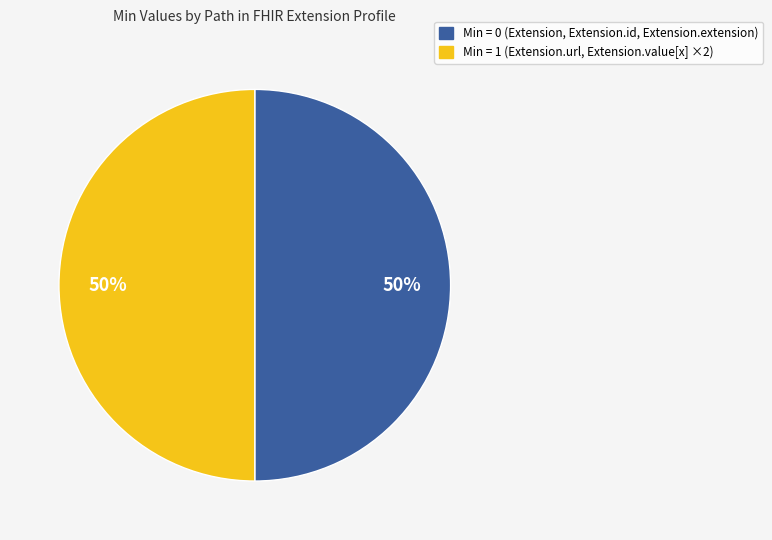

To the nearest percent, what is the average slice percentage?

50%